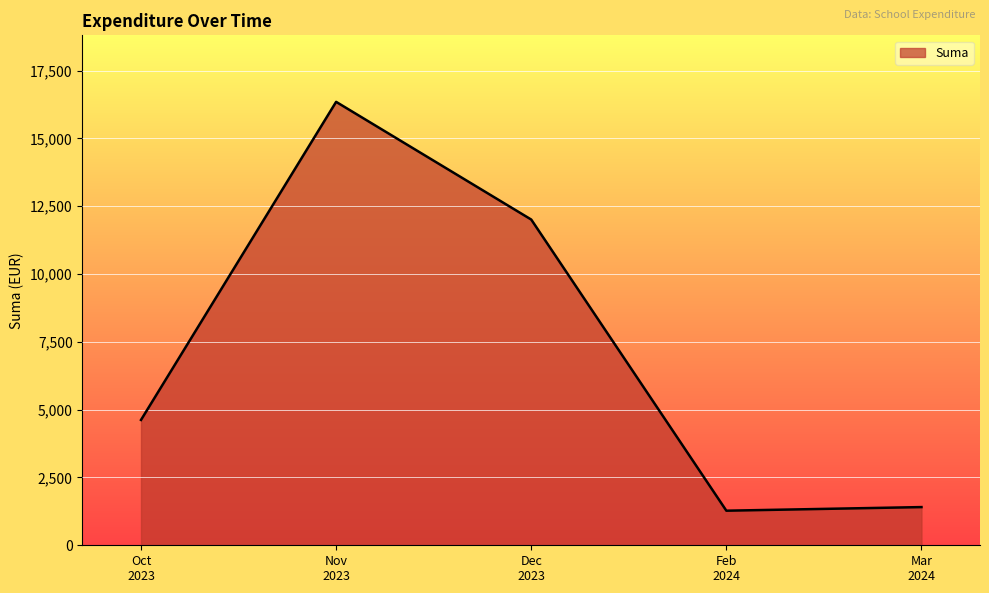

What is the difference between the second highest and minimum values?

10735.4